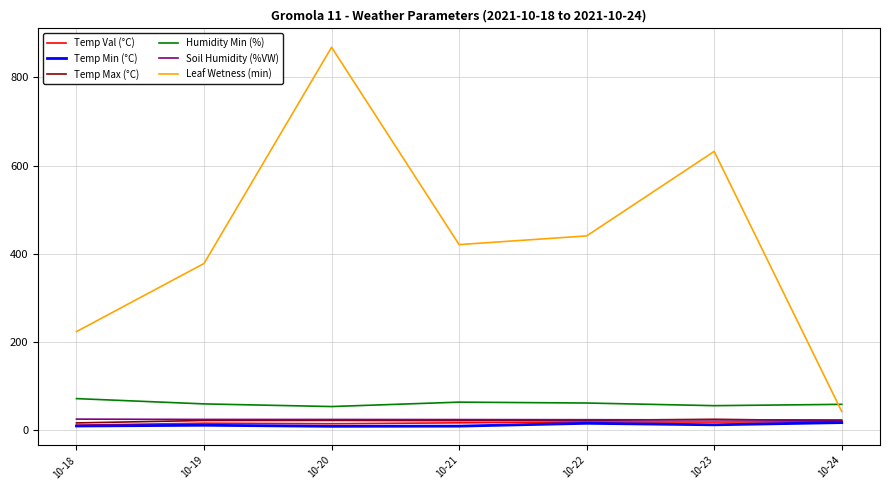

What is the total value across all series at 10-21?

558.3